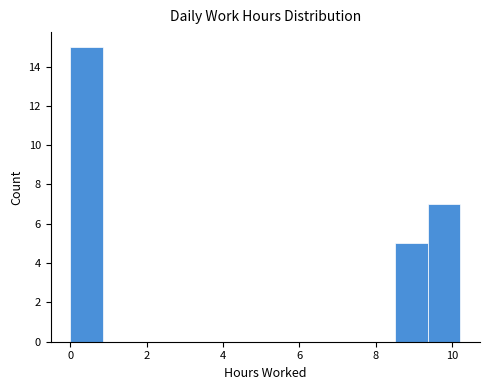

Over which range of the x-axis is the bar tallest?

0.0 to 0.8